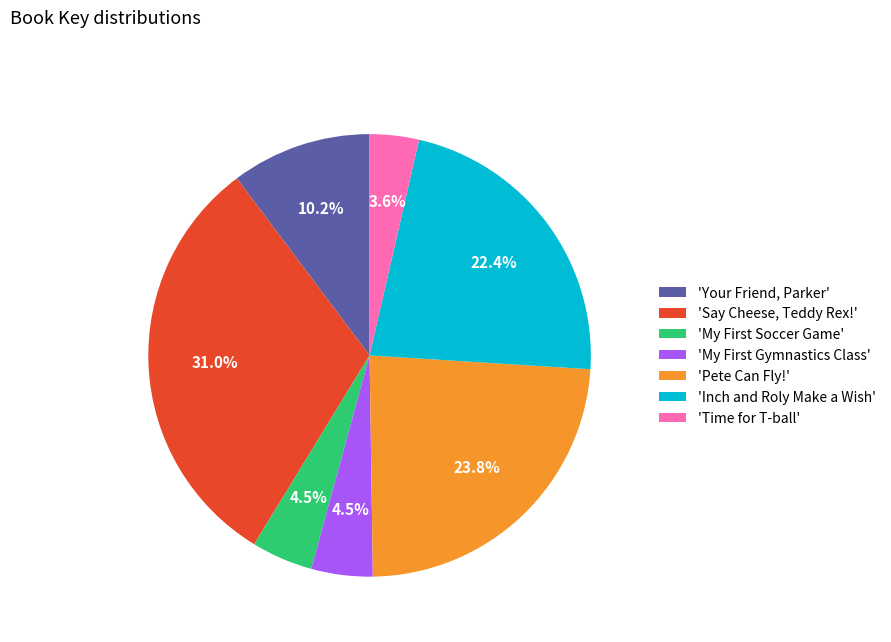

Is there a majority slice in this chart?

No